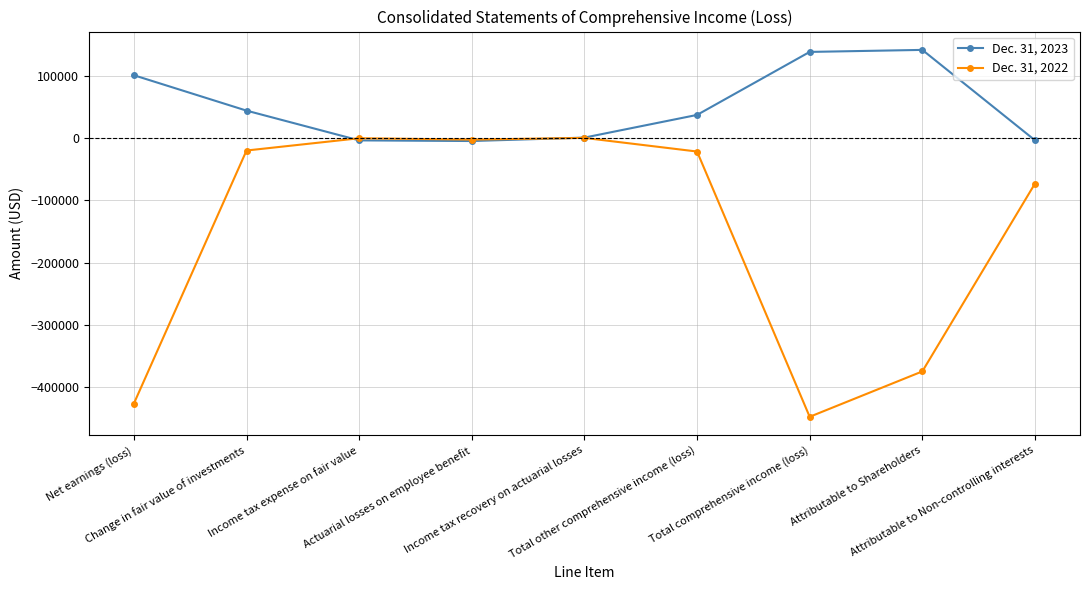

At how many categories does at least one series exceed 14080?

5